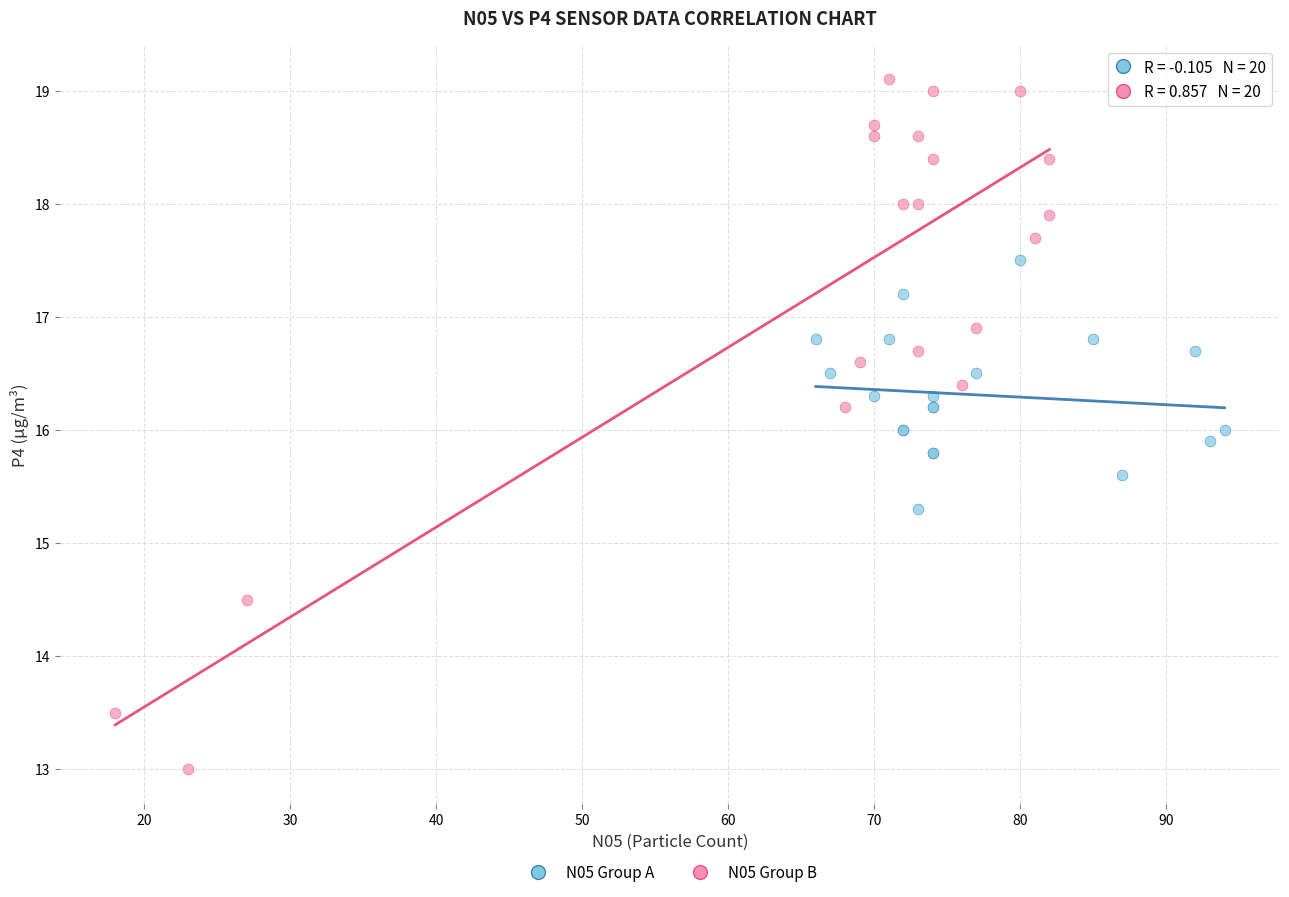

Which series has the largest Y range (max minus min)?

N05 Group B